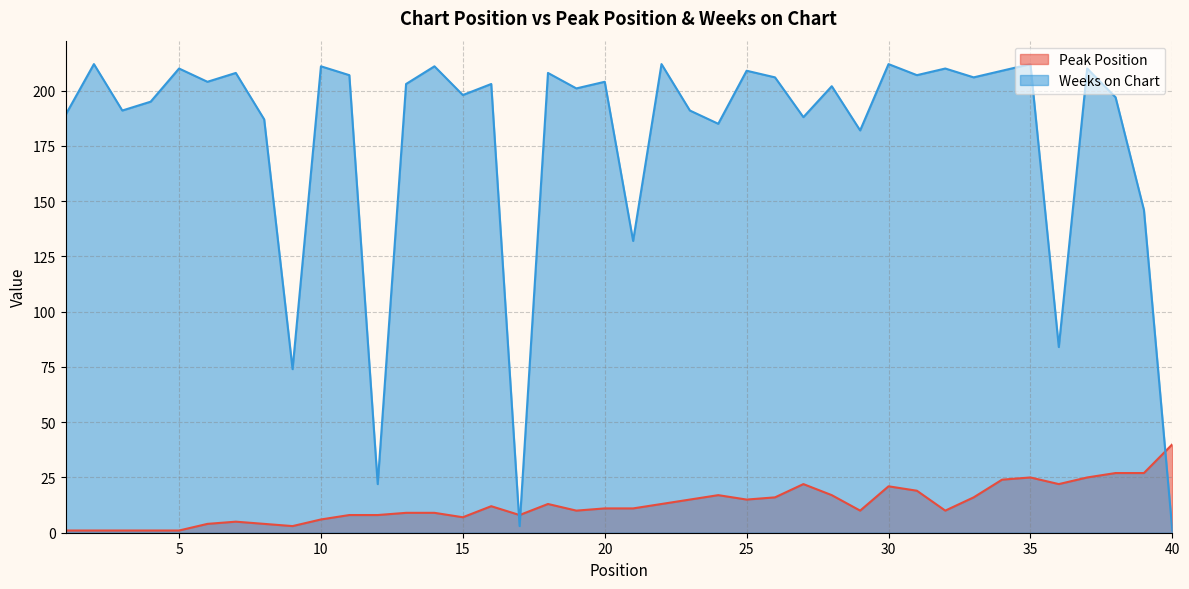

Reading right to left, what are all the values shown in this chart?

Peak Position: 40=40	39=27	38=27	37=25	36=22	35=25	34=24	33=16	32=10	31=19	30=21	29=10	28=17	27=22	26=16	25=15	24=17	23=15	22=13	21=11	20=11	19=10	18=13	17=8	16=12	15=7	14=9	13=9	12=8	11=8	10=6	9=3	8=4	7=5	6=4	5=1	4=1	3=1	2=1	1=1
Weeks on Chart: 40=1	39=146	38=197	37=210	36=84	35=212	34=209	33=206	32=210	31=207	30=212	29=182	28=202	27=188	26=206	25=209	24=185	23=191	22=212	21=132	20=204	19=201	18=208	17=3	16=203	15=198	14=211	13=203	12=22	11=207	10=211	9=74	8=187	7=208	6=204	5=210	4=195	3=191	2=212	1=189